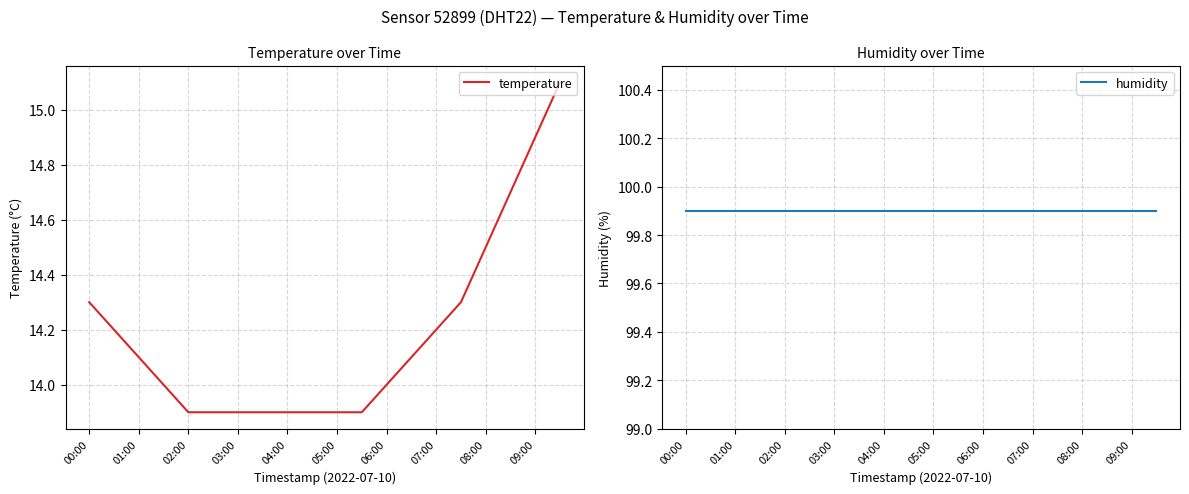

Reading left to right, list all the values displayed in this chart.

temperature: 14.3	14.2	14.1	14.0	13.9	13.9	13.9	13.9	13.9	13.9	13.9	13.9	14.0	14.1	14.2	14.3	14.5	14.7	14.9	15.1
humidity: 99.9	99.9	99.9	99.9	99.9	99.9	99.9	99.9	99.9	99.9	99.9	99.9	99.9	99.9	99.9	99.9	99.9	99.9	99.9	99.9